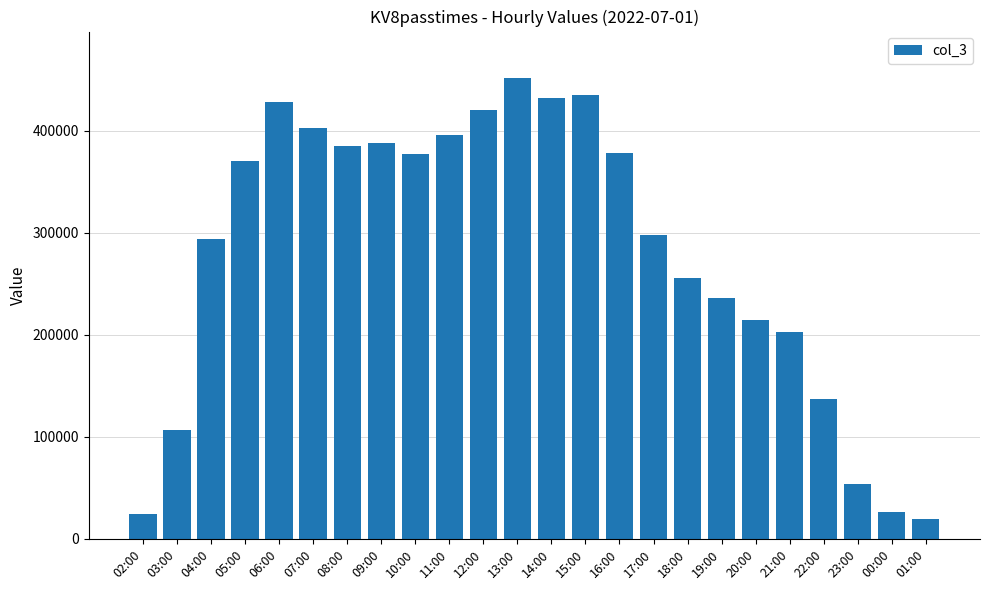

At which label is the value closest to 235885?

19:00